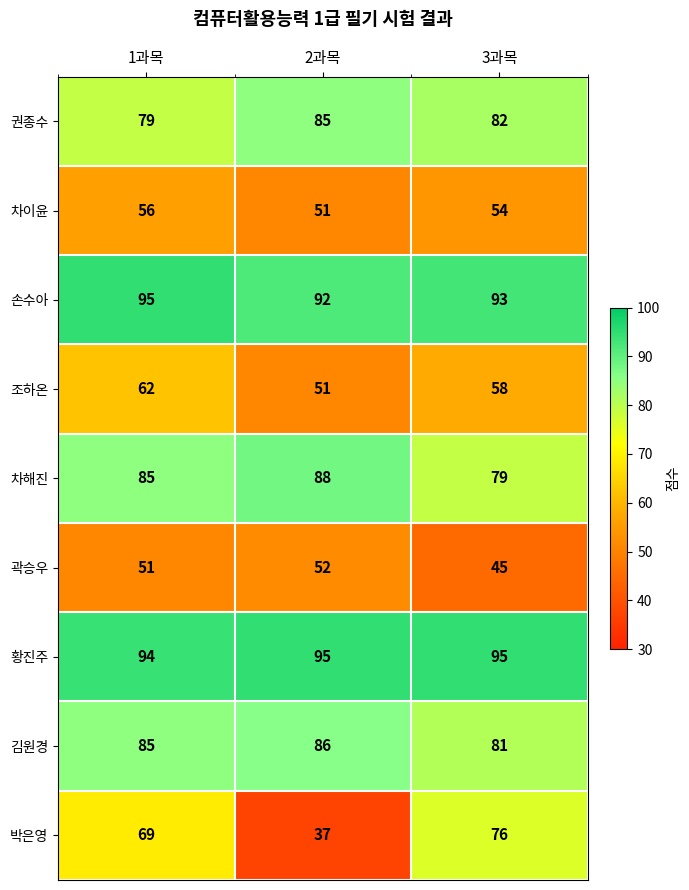

What is the difference between the highest and lowest values at 3과목?

50